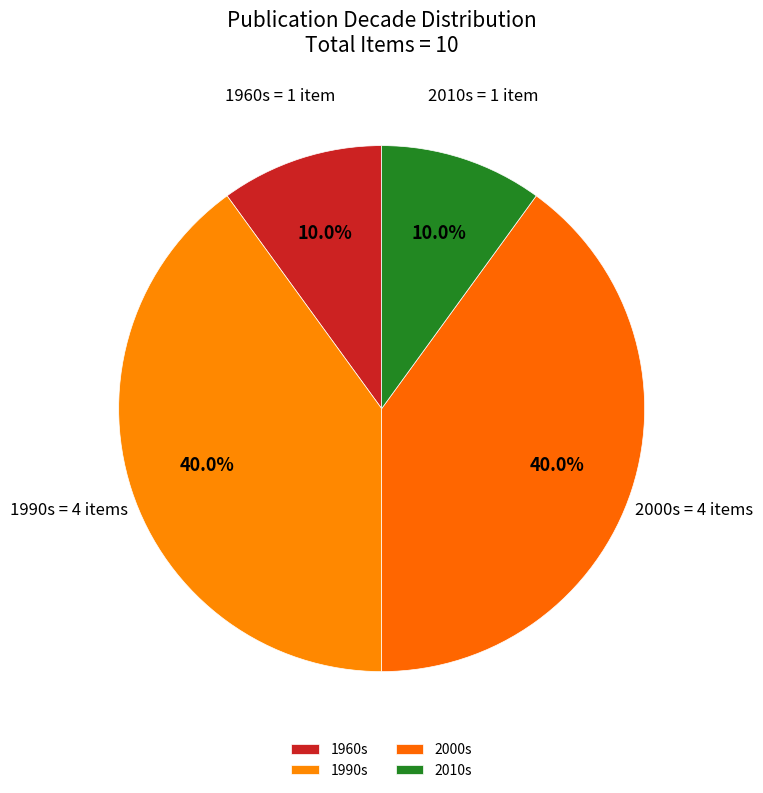

Does 2010s account for over 50% of the chart?

No